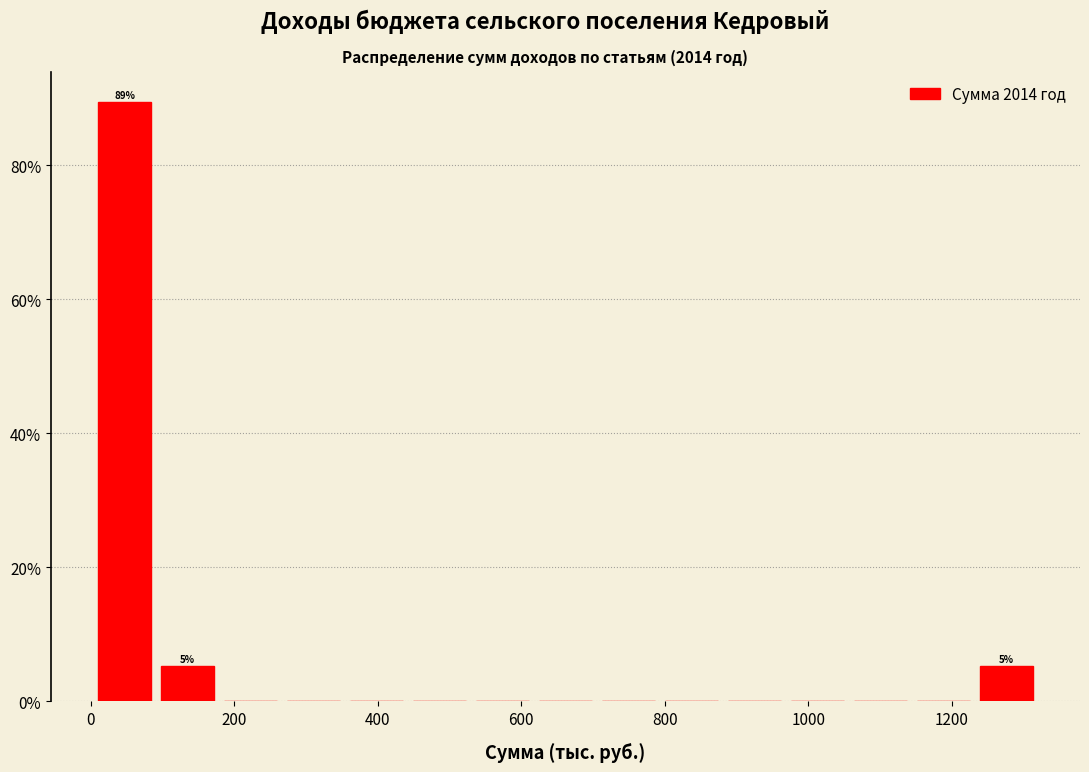

Which range on the x-axis has the tallest bar?

0 to 100